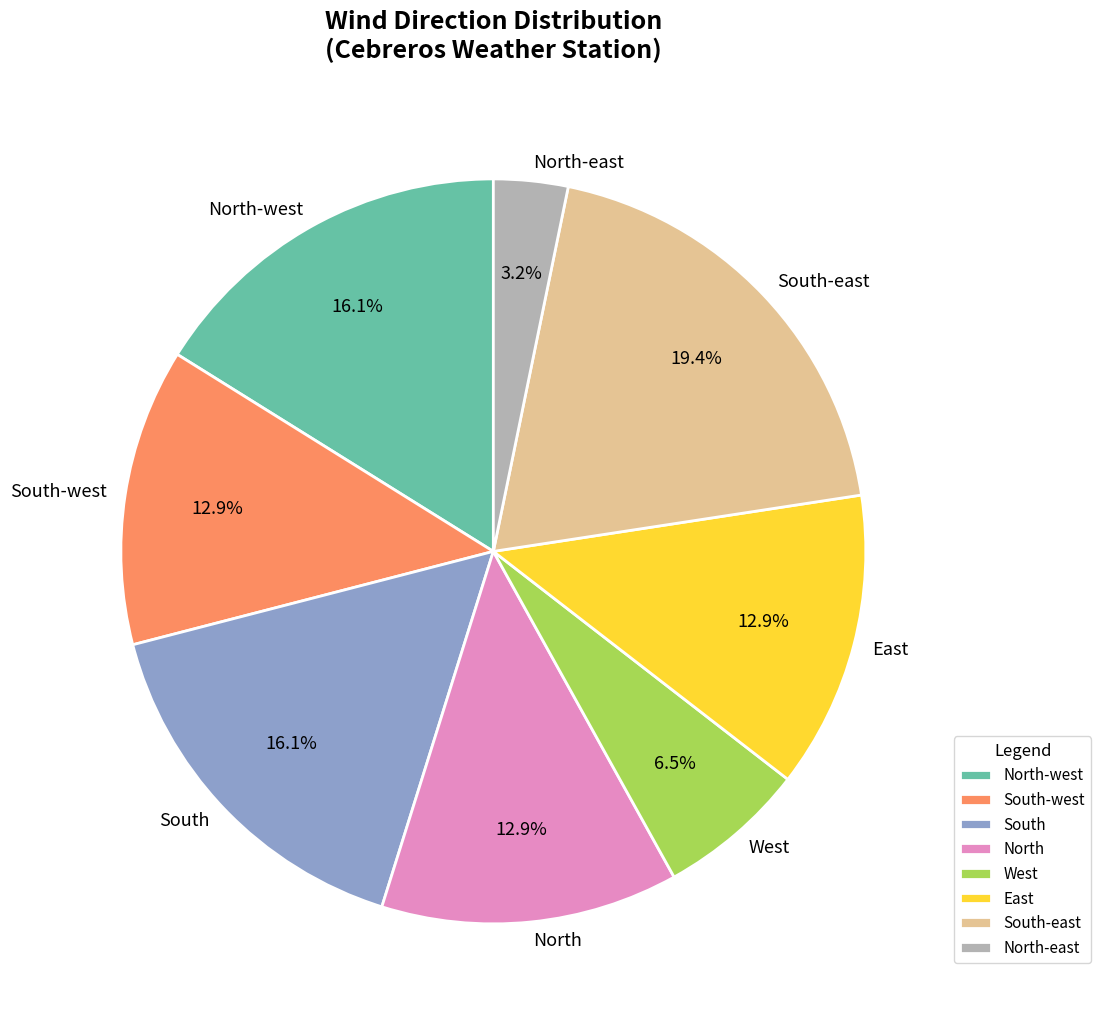

How much of the chart is everything except North-west?

83.9%